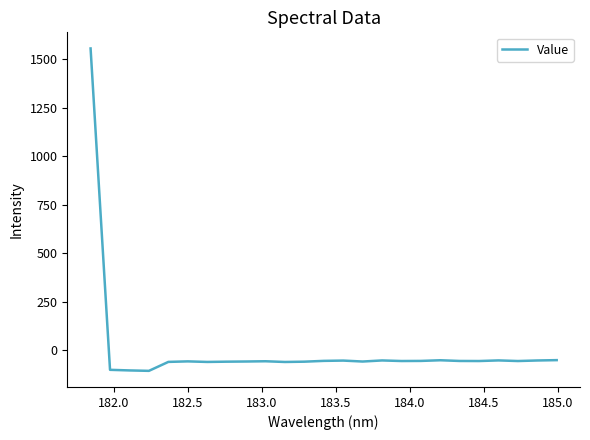

What is the smallest value displayed?

-104.9